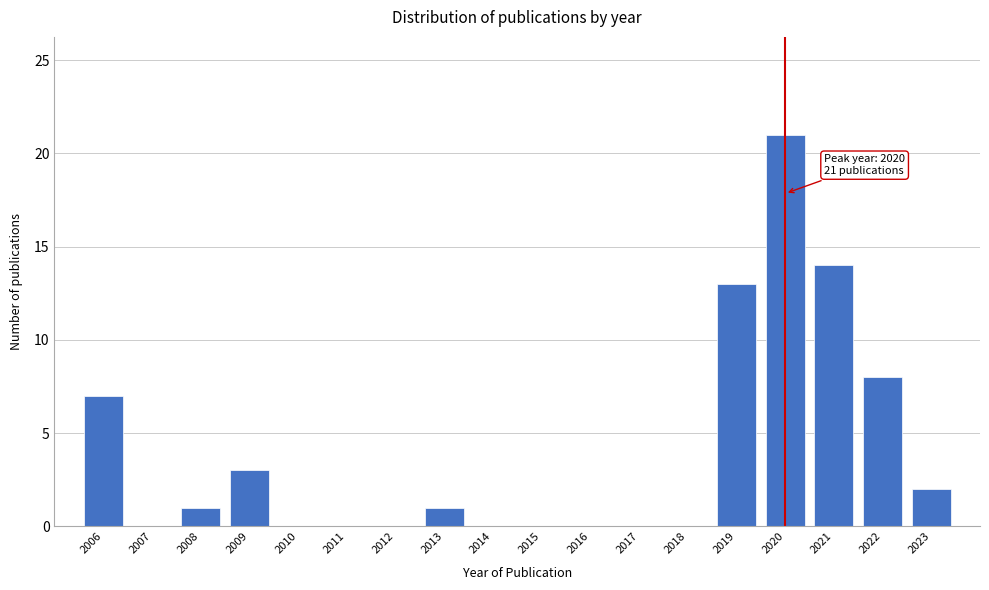

Over which range of the x-axis is the bar tallest?

2019.5 to 2020.5